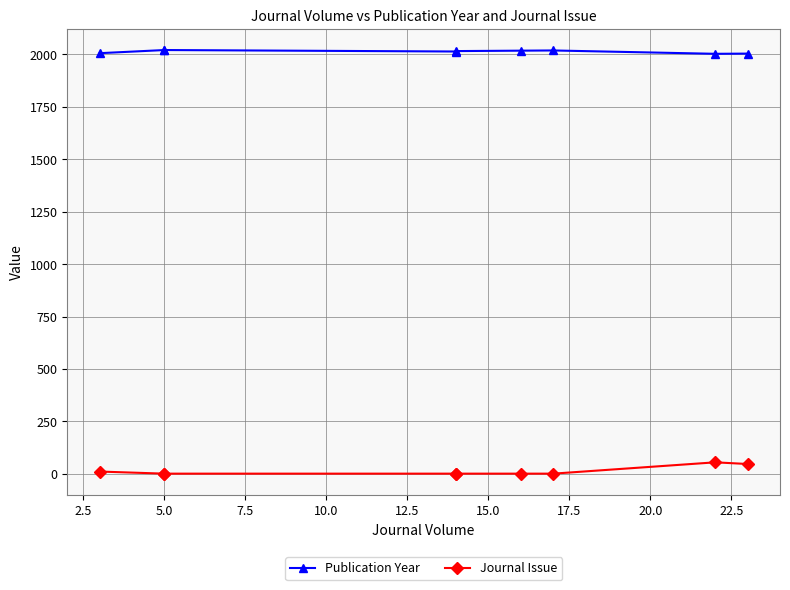

What is the difference between the highest and lowest values at 15.0?

2018